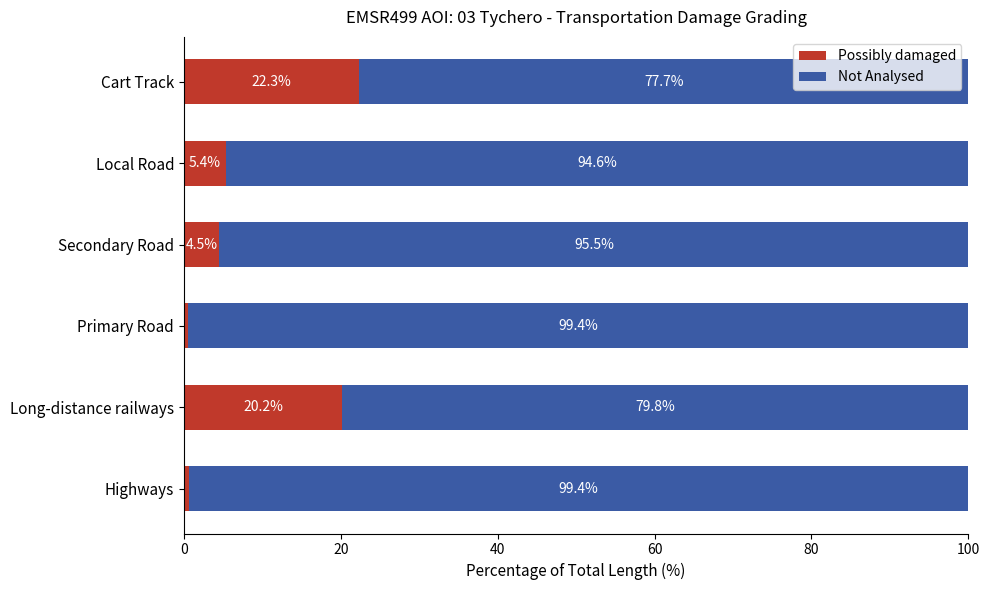

What is the total value across all series at Cart Track?

100.0